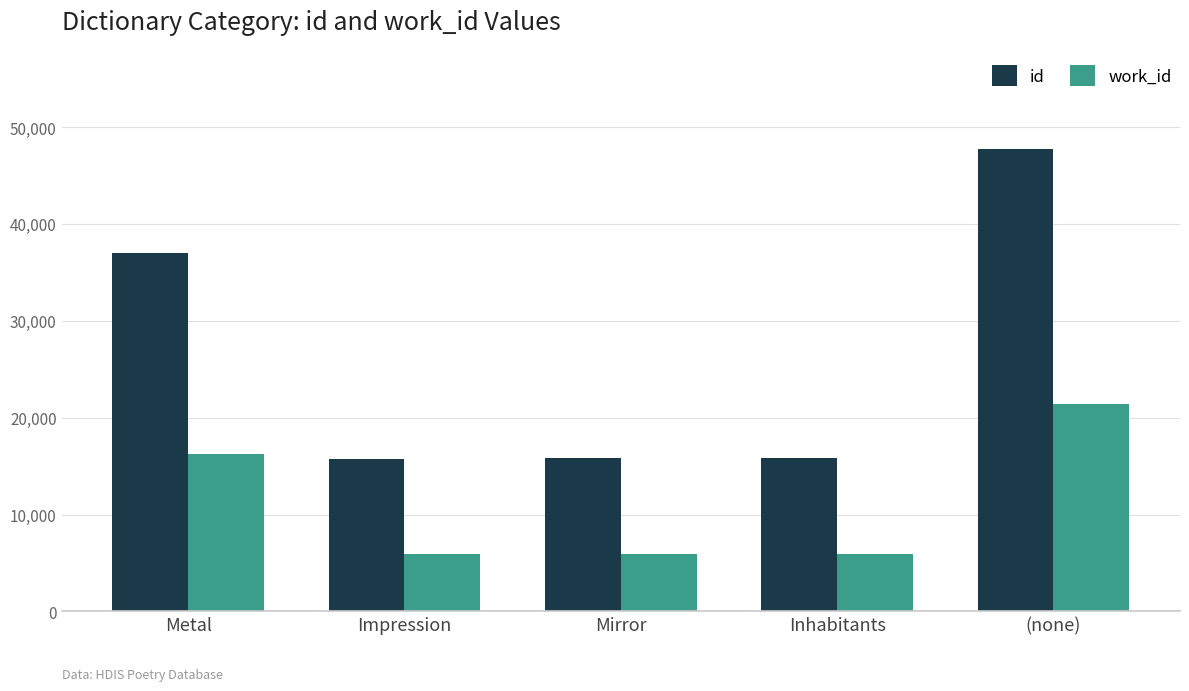

What is the average value of the id series?

26428